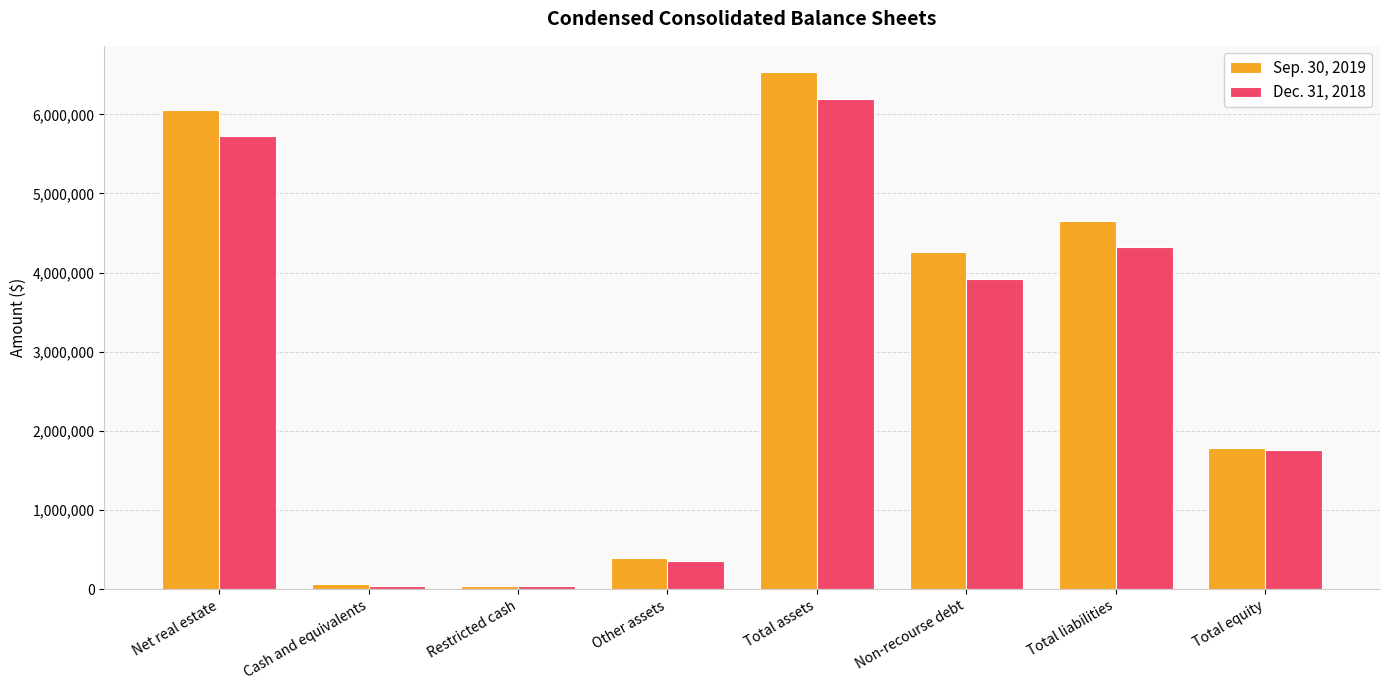

What is the smallest value displayed?

34501